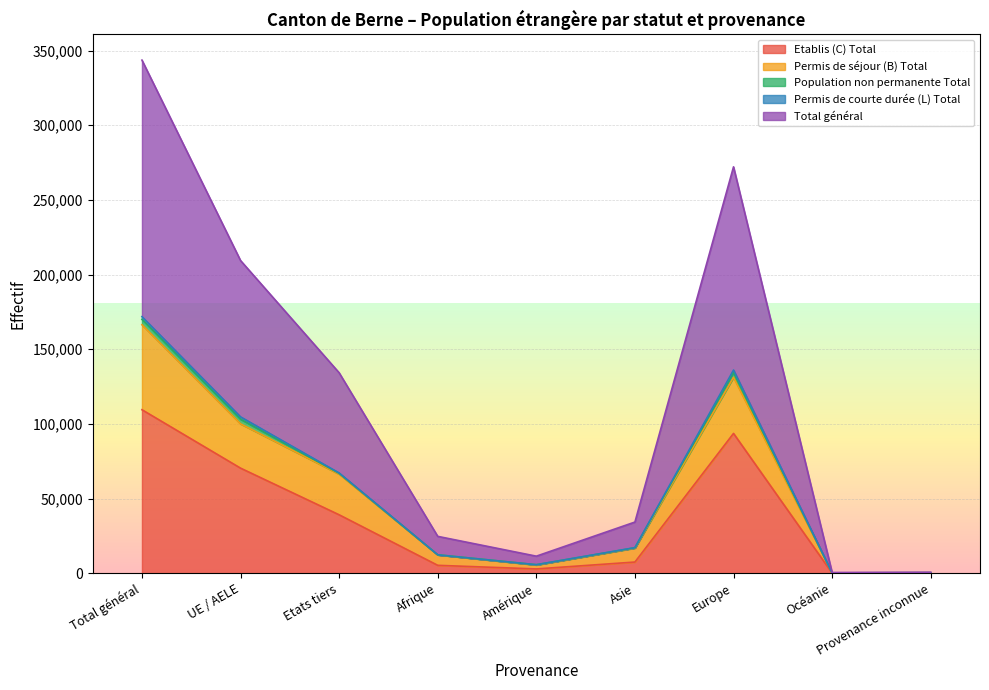

The value of Etablis (C) Total at Afrique is 2351. True or false?

False